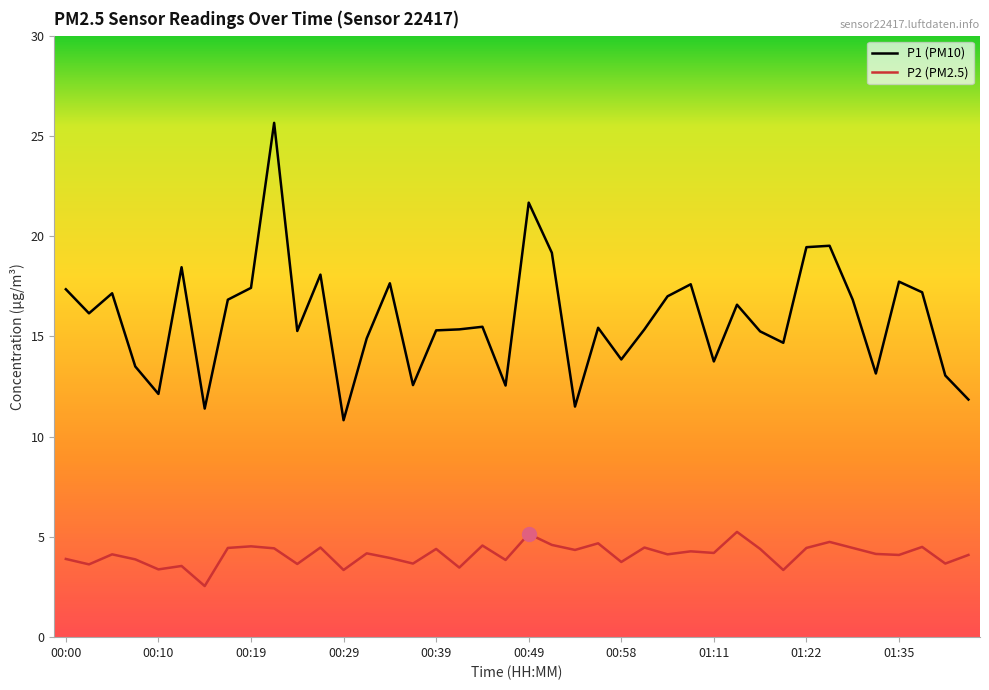

List the series in order of their peak value, highest first.

P1 (PM10), P2 (PM2.5)